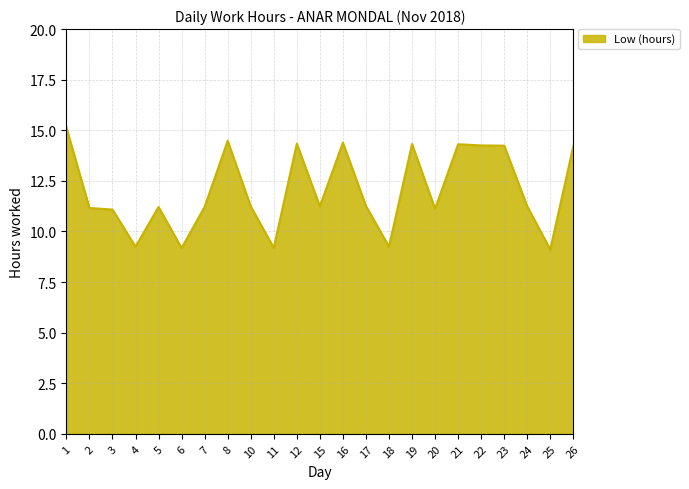

True or false: the data shows 14.3 at 12.

True